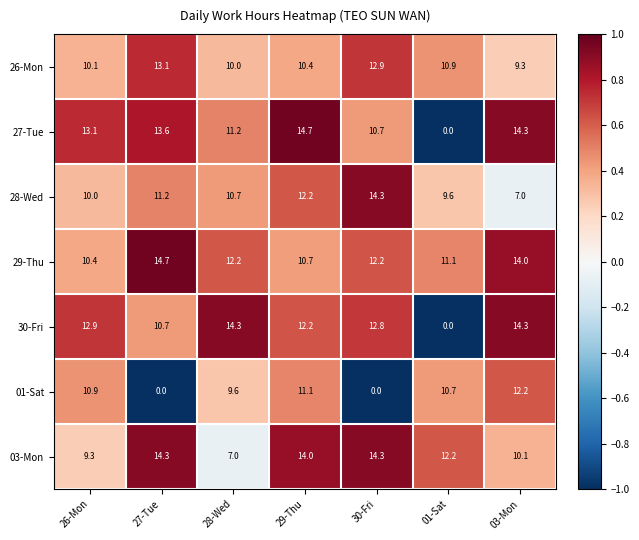

What is the average value of the 28-Wed series?

10.7